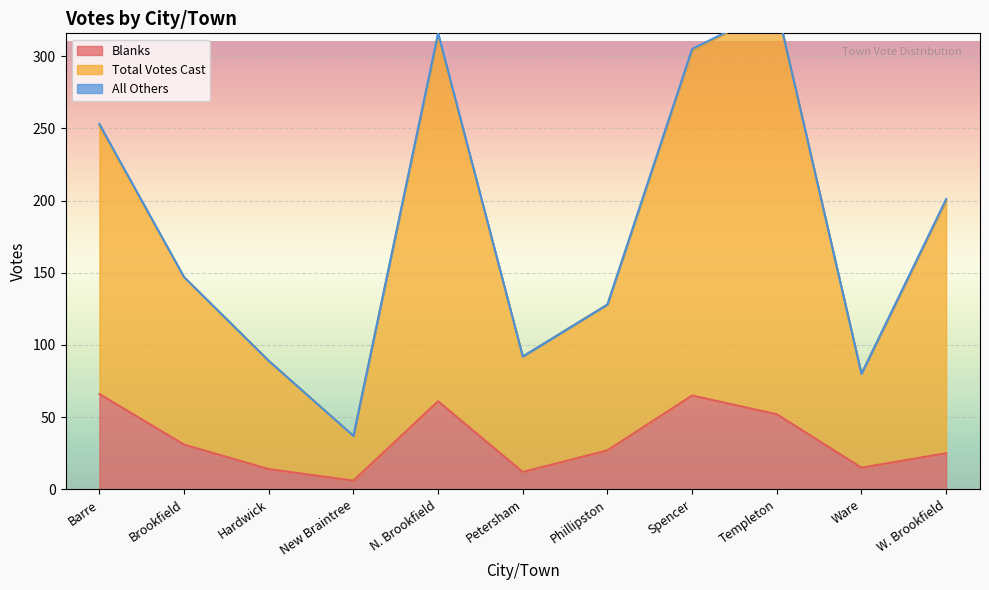

At which label does Blanks reach its peak?

Barre